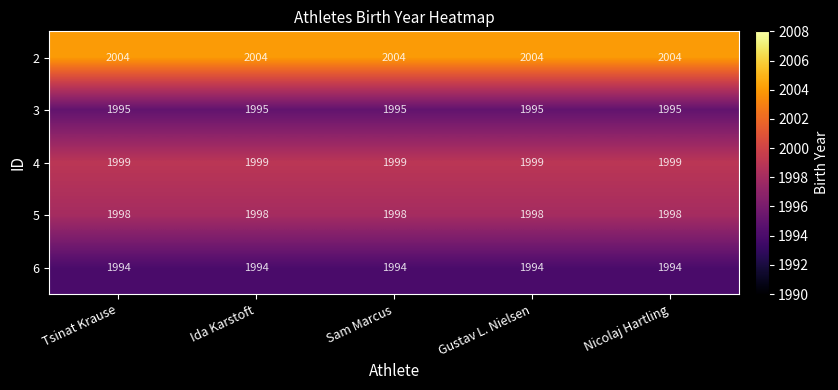

The value of 3 at Sam Marcus is 2664. True or false?

False